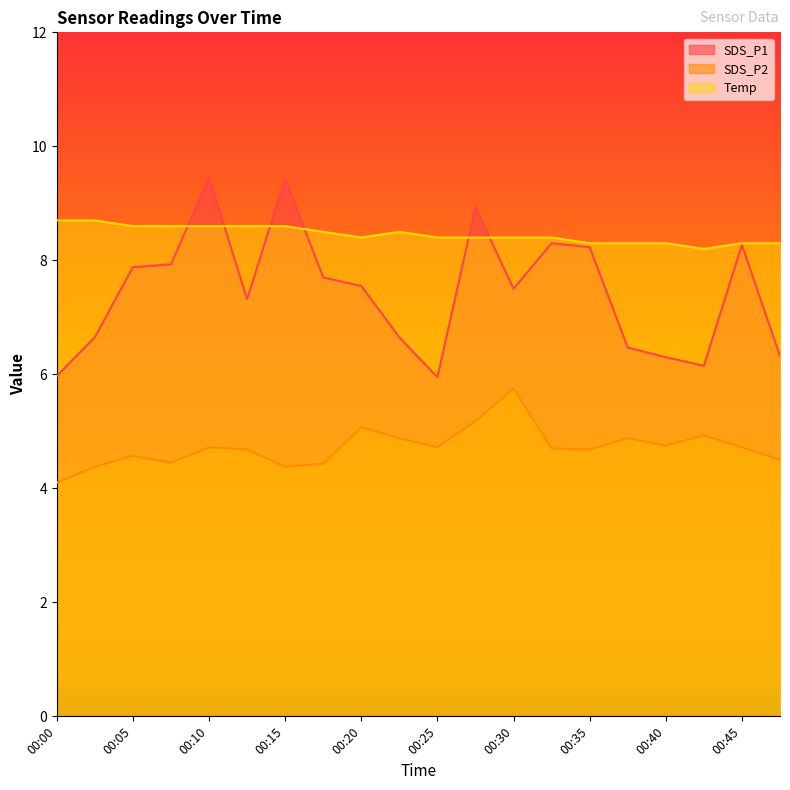

Does the chart display data point markers on the line(s)?

No